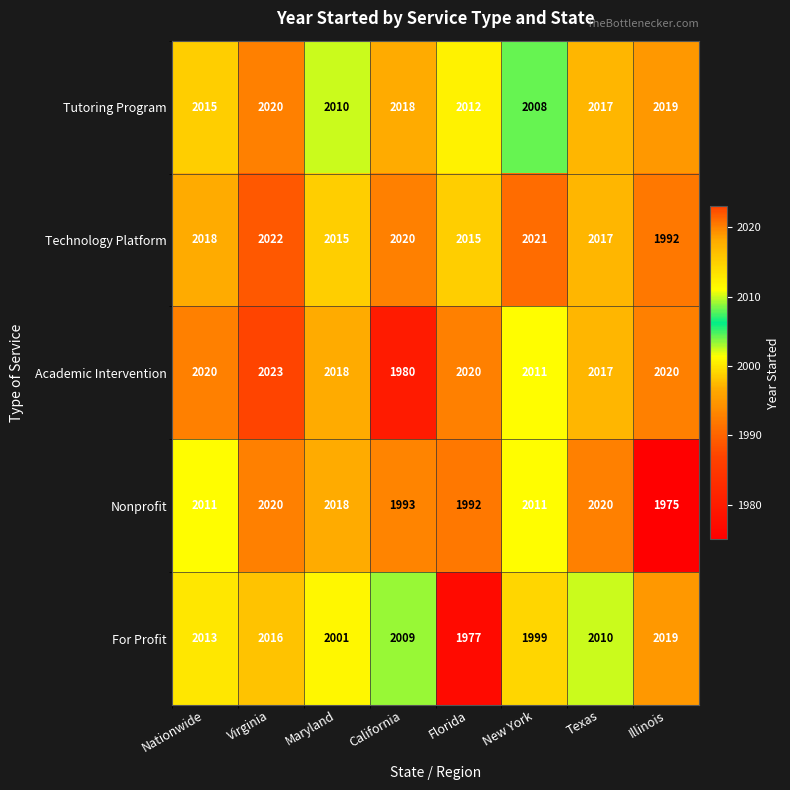

What is the average value of the Academic Intervention series?

2014